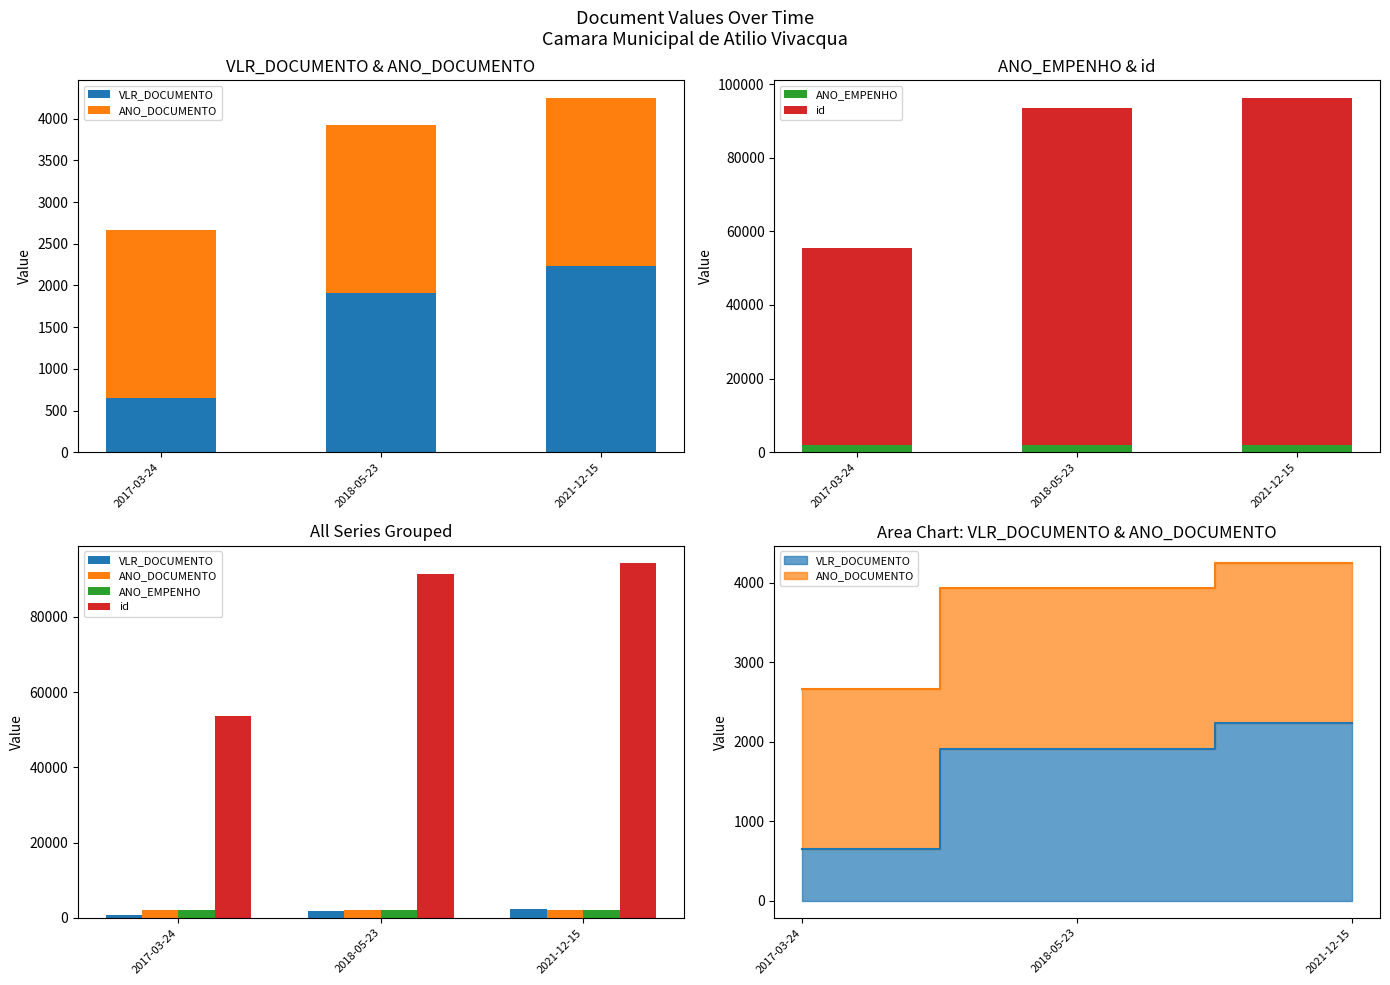

Rank the series at 2021-12-15 from highest to lowest value.

id, VLR_DOCUMENTO, ANO_DOCUMENTO, ANO_EMPENHO